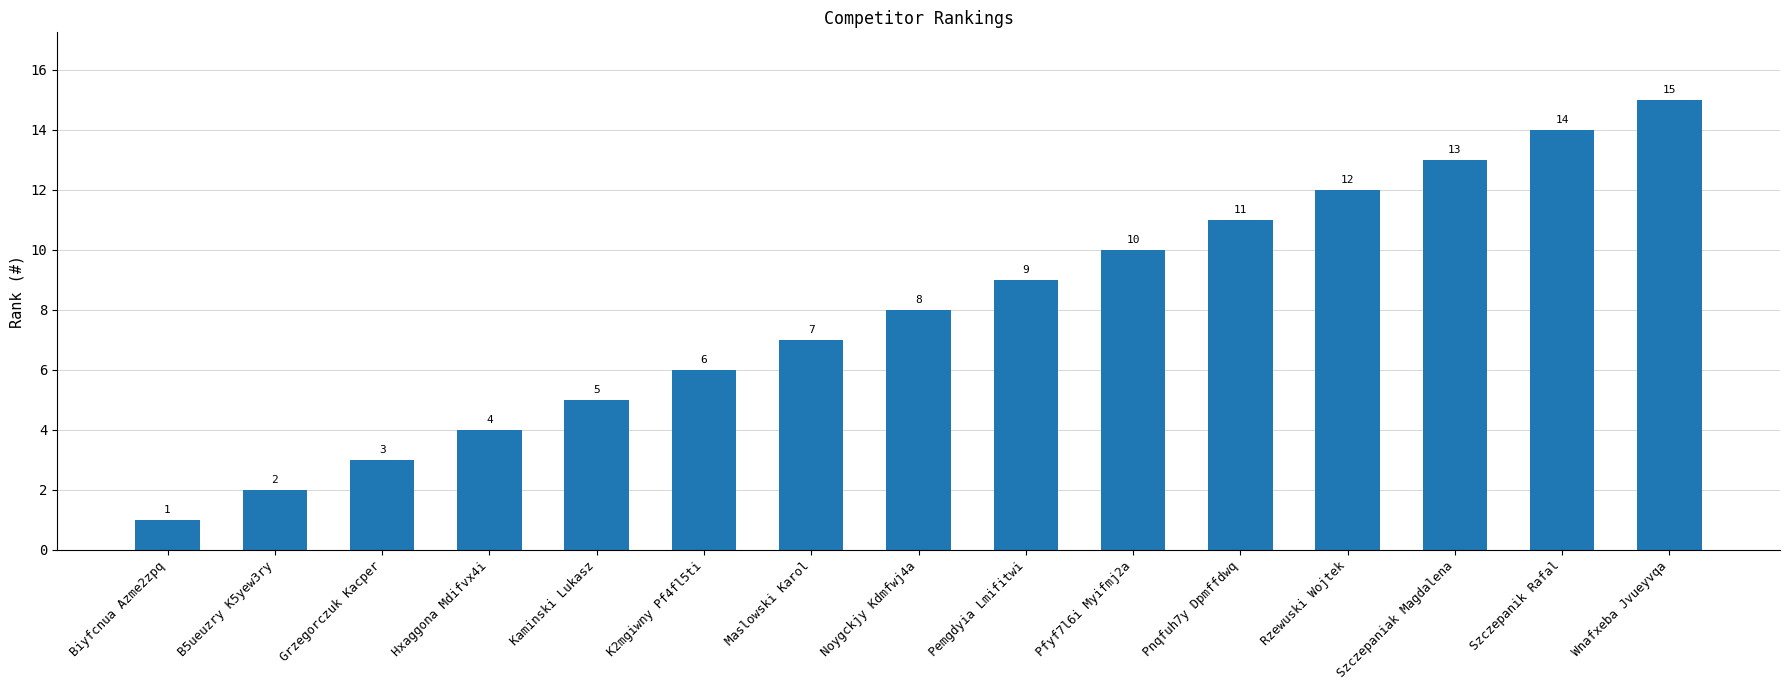

How many data points does each series have?

15